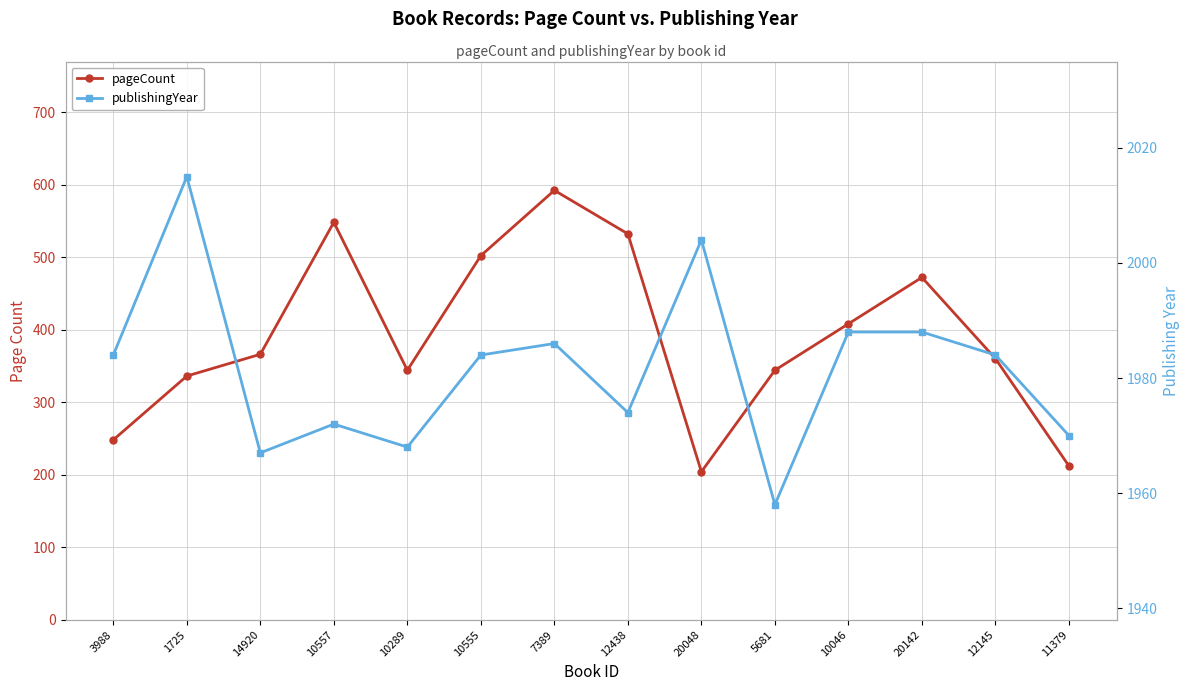

Which series has the widest spread of values?

pageCount